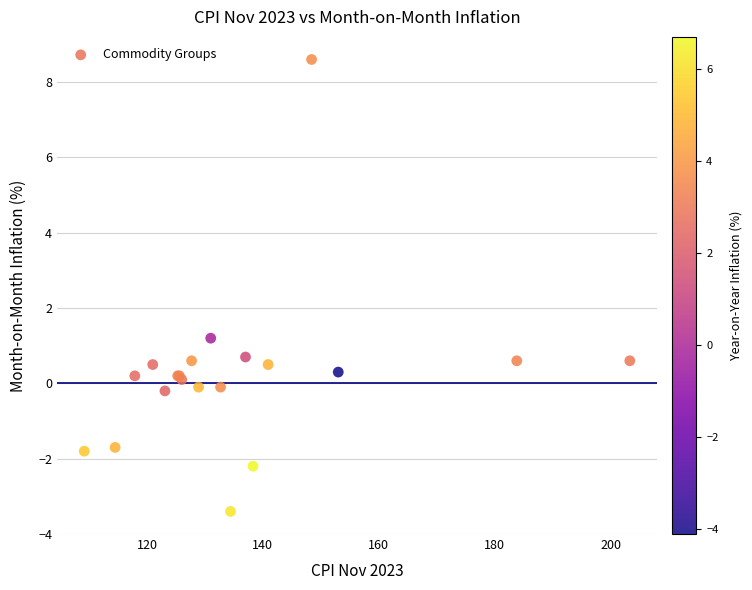

What Y value in the scatter plot is closest to 2?

1.2